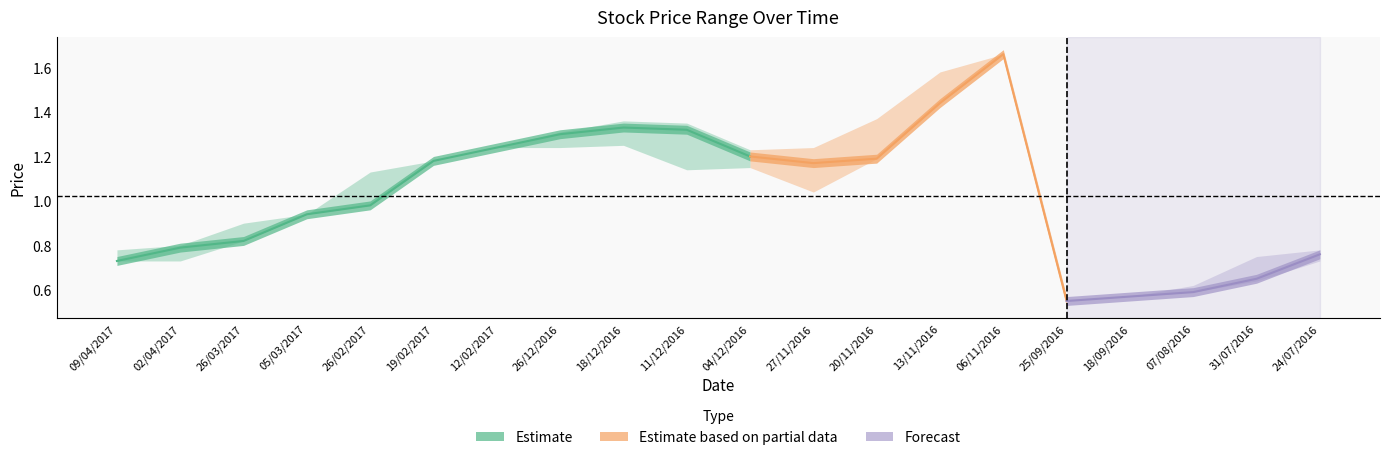

What is the maximum value for Low?

1.7